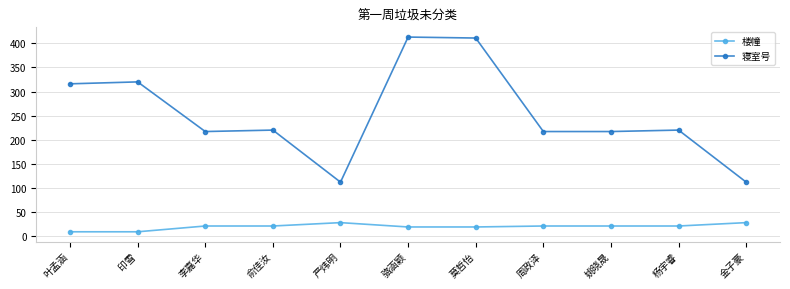

True or false: 寝室号 and 楼幢 intersect in this chart.

False